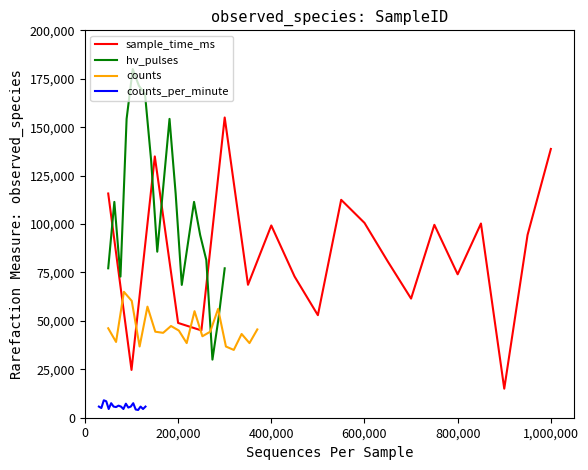

Is it true that sample_time_ms equals 99259.6 at 400,000?

True